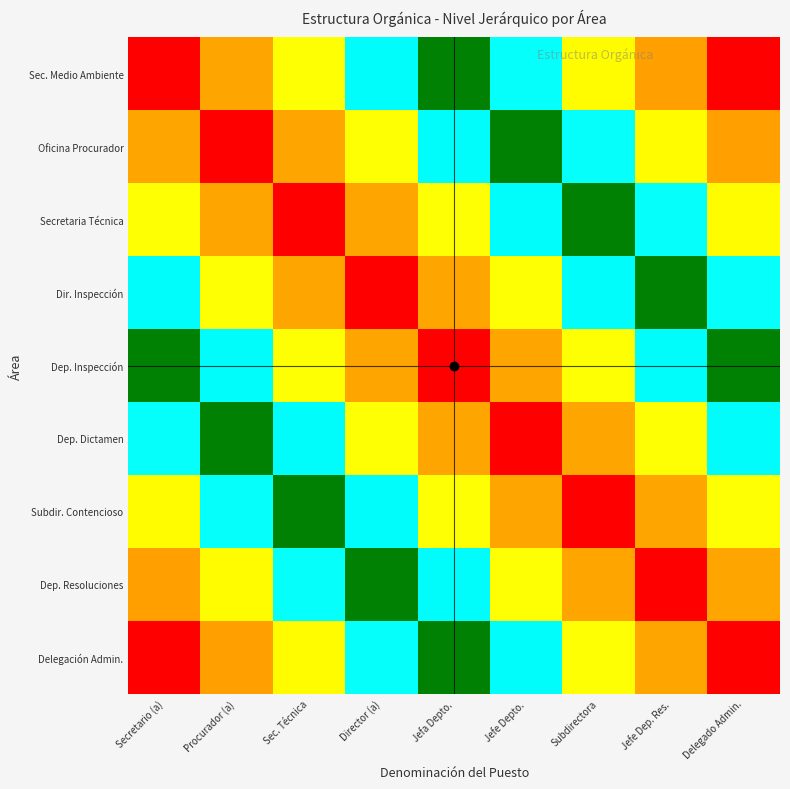

Reading left to right, extract all data points from this chart.

Sec. Medio Ambiente: Secretario (a)=0	Procurador (a)=15	Sec. Técnica=30	Director (a)=45	Jefa Depto.=60	Jefe Depto.=75	Subdirectora=90	Jefe Dep. Res.=105	Delegado Admin.=120
Oficina Procurador: Secretario (a)=15	Procurador (a)=0	Sec. Técnica=15	Director (a)=30	Jefa Depto.=45	Jefe Depto.=60	Subdirectora=75	Jefe Dep. Res.=90	Delegado Admin.=105
Secretaria Técnica: Secretario (a)=30	Procurador (a)=15	Sec. Técnica=0	Director (a)=15	Jefa Depto.=30	Jefe Depto.=45	Subdirectora=60	Jefe Dep. Res.=75	Delegado Admin.=90
Dir. Inspección: Secretario (a)=45	Procurador (a)=30	Sec. Técnica=15	Director (a)=0	Jefa Depto.=15	Jefe Depto.=30	Subdirectora=45	Jefe Dep. Res.=60	Delegado Admin.=75
Dep. Inspección: Secretario (a)=60	Procurador (a)=45	Sec. Técnica=30	Director (a)=15	Jefa Depto.=0	Jefe Depto.=15	Subdirectora=30	Jefe Dep. Res.=45	Delegado Admin.=60
Dep. Dictamen: Secretario (a)=75	Procurador (a)=60	Sec. Técnica=45	Director (a)=30	Jefa Depto.=15	Jefe Depto.=0	Subdirectora=15	Jefe Dep. Res.=30	Delegado Admin.=45
Subdir. Contencioso: Secretario (a)=90	Procurador (a)=75	Sec. Técnica=60	Director (a)=45	Jefa Depto.=30	Jefe Depto.=15	Subdirectora=0	Jefe Dep. Res.=15	Delegado Admin.=30
Dep. Resoluciones: Secretario (a)=105	Procurador (a)=90	Sec. Técnica=75	Director (a)=60	Jefa Depto.=45	Jefe Depto.=30	Subdirectora=15	Jefe Dep. Res.=0	Delegado Admin.=15
Delegación Admin.: Secretario (a)=120	Procurador (a)=105	Sec. Técnica=90	Director (a)=75	Jefa Depto.=60	Jefe Depto.=45	Subdirectora=30	Jefe Dep. Res.=15	Delegado Admin.=0